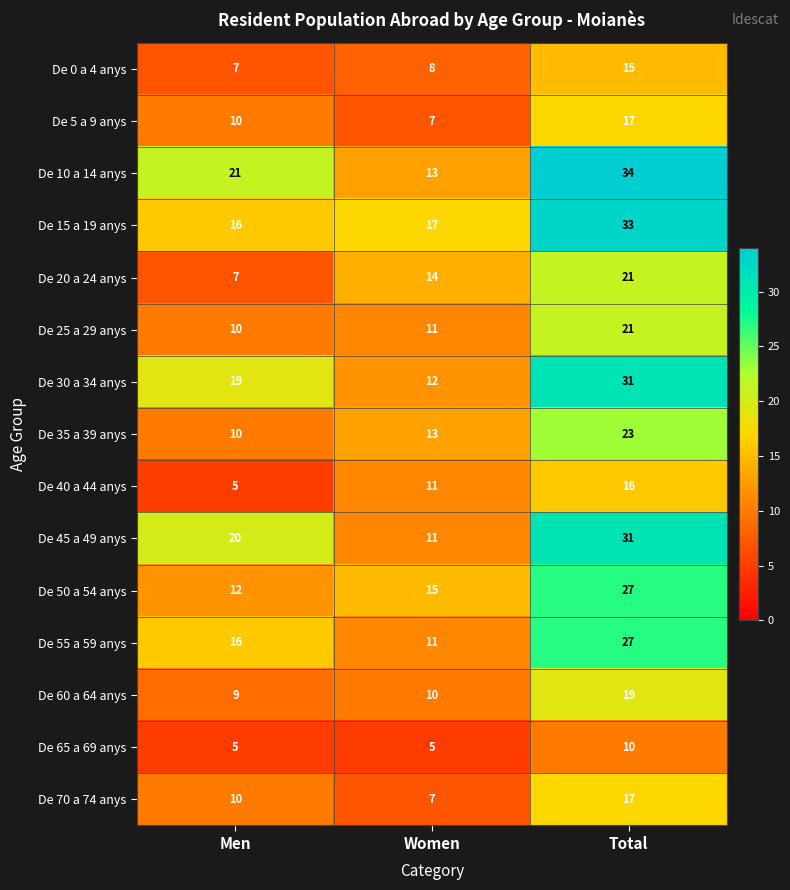

What is the difference between the De 30 a 34 anys values at Men and Total?

12